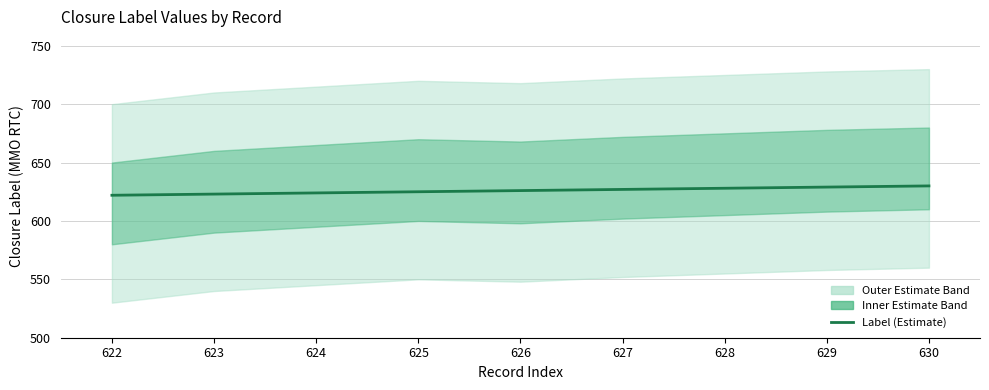

What is the difference between the maximum and minimum values?

8